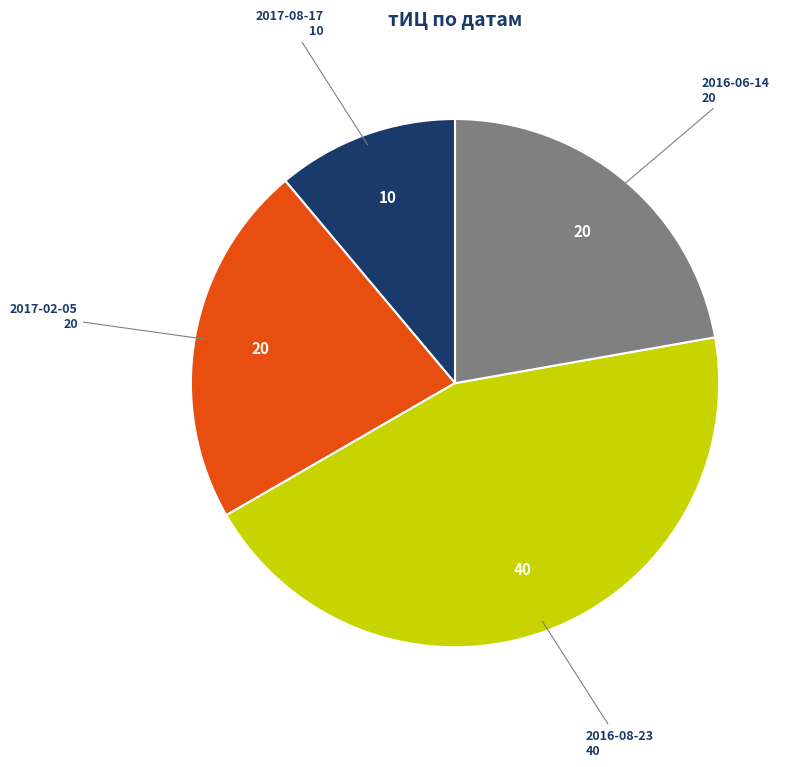

Is there any slice that represents more than half of the pie?

No